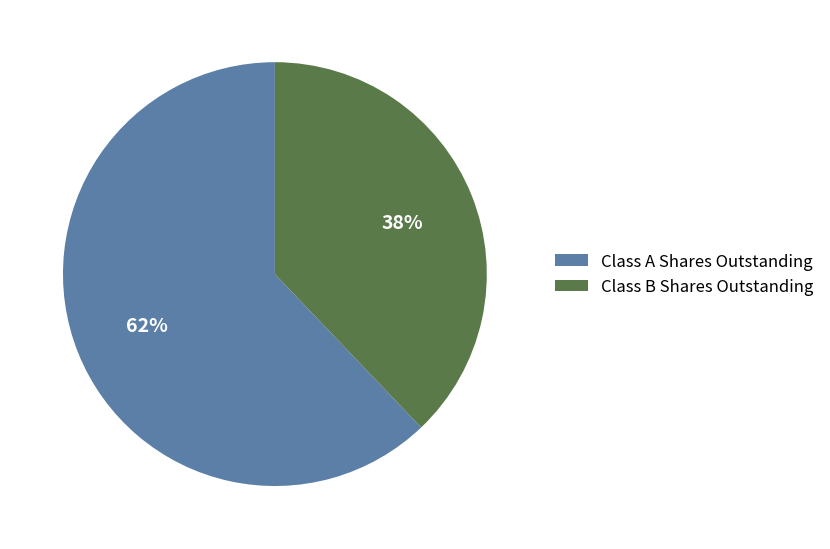

To the nearest percent, what is the average slice percentage?

50%